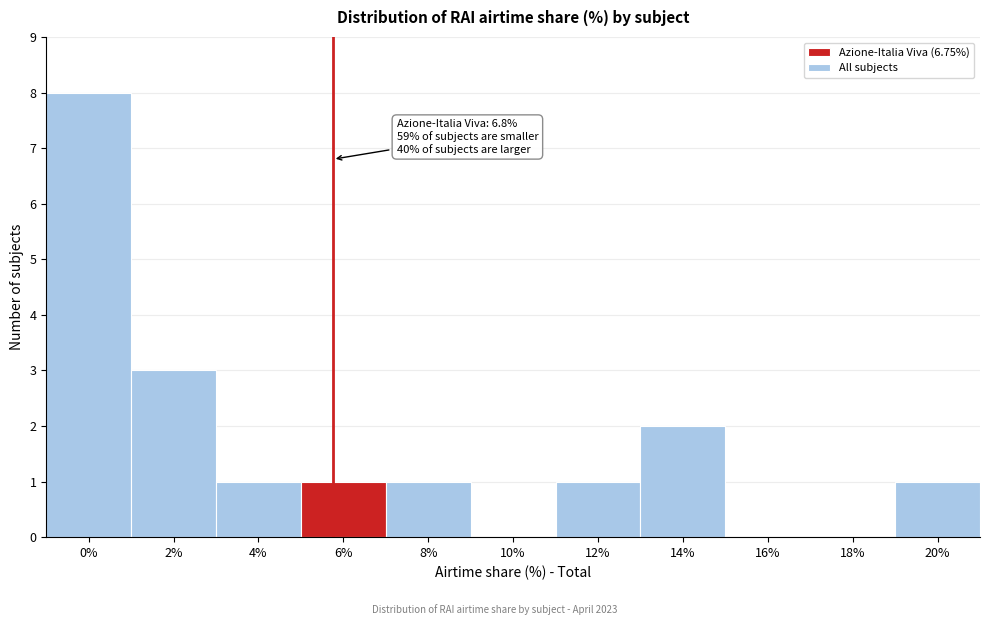

Reading left to right, extract all data points from this chart.

0%=8	2%=3	4%=1	6%=1	8%=1	10%=0	12%=1	14%=2	16%=0	18%=0	20%=1